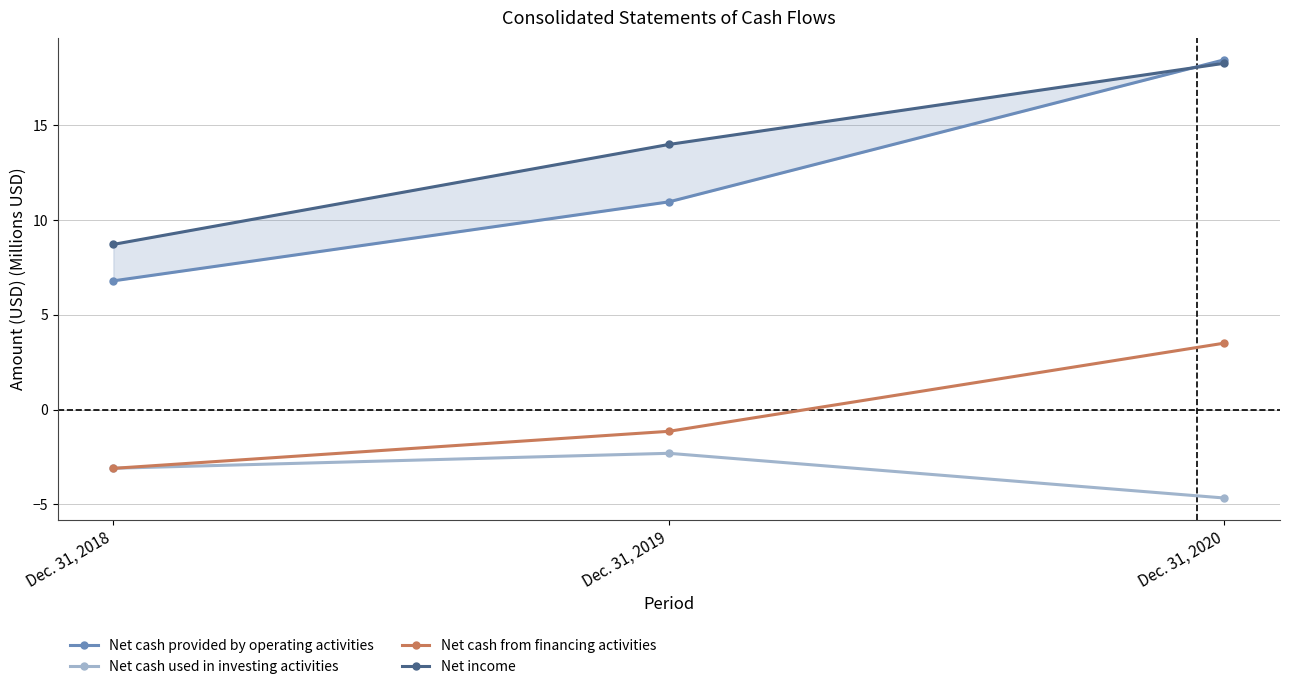

How many lines are shown in the chart?

4